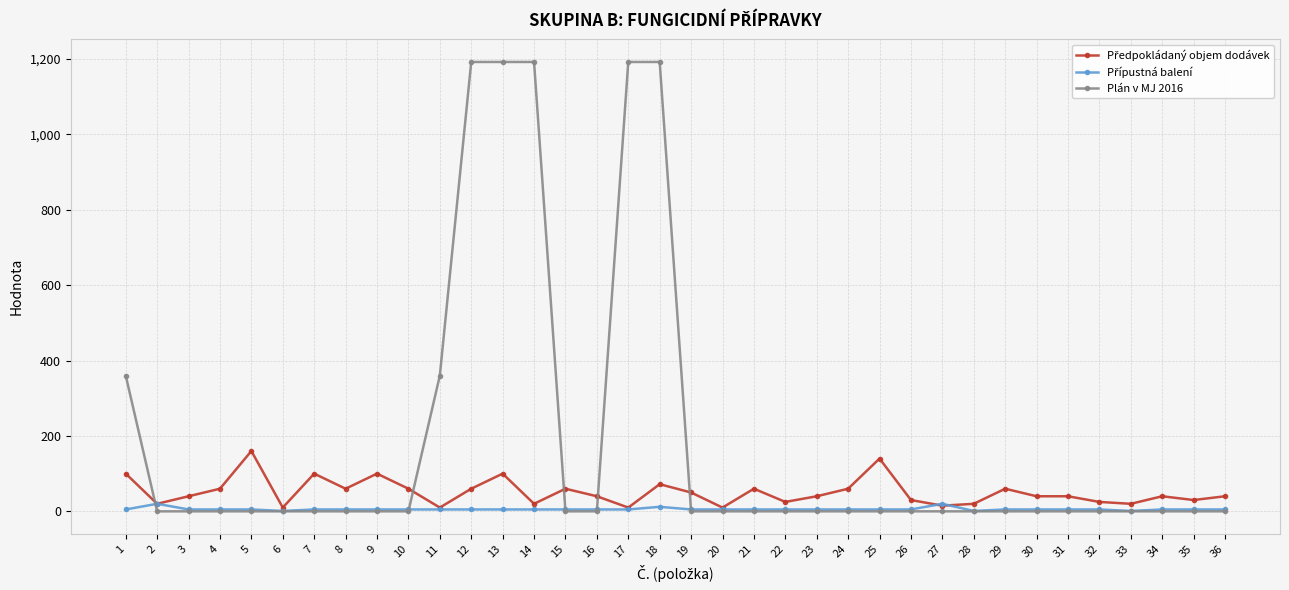

What is the greatest value displayed?

1192